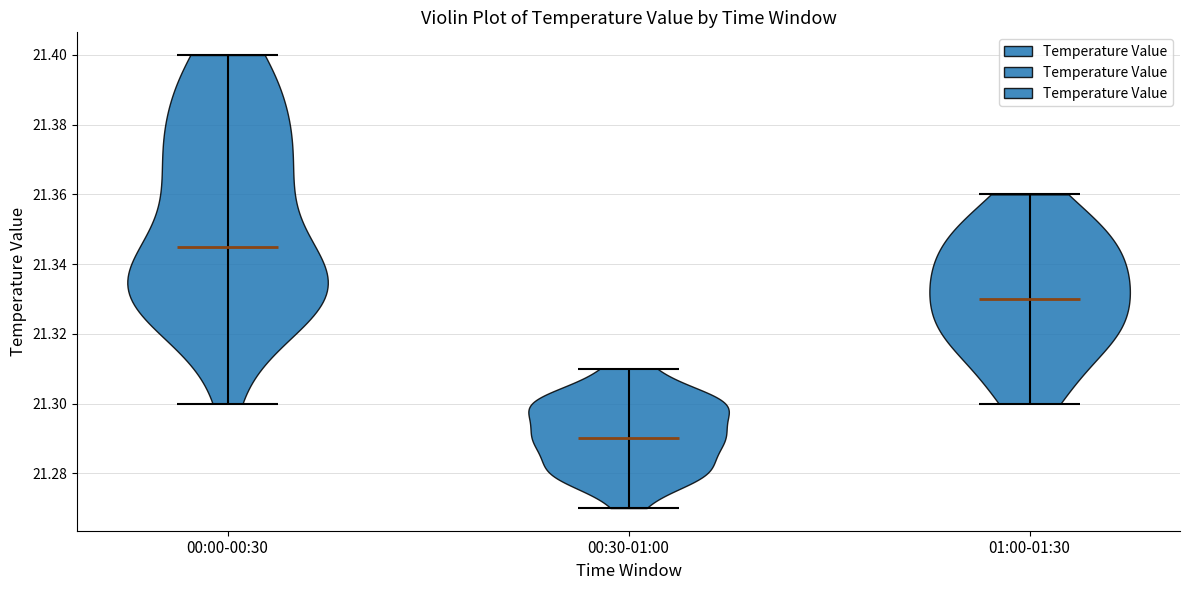

Which violin has the highest median line?

00:00-00:30